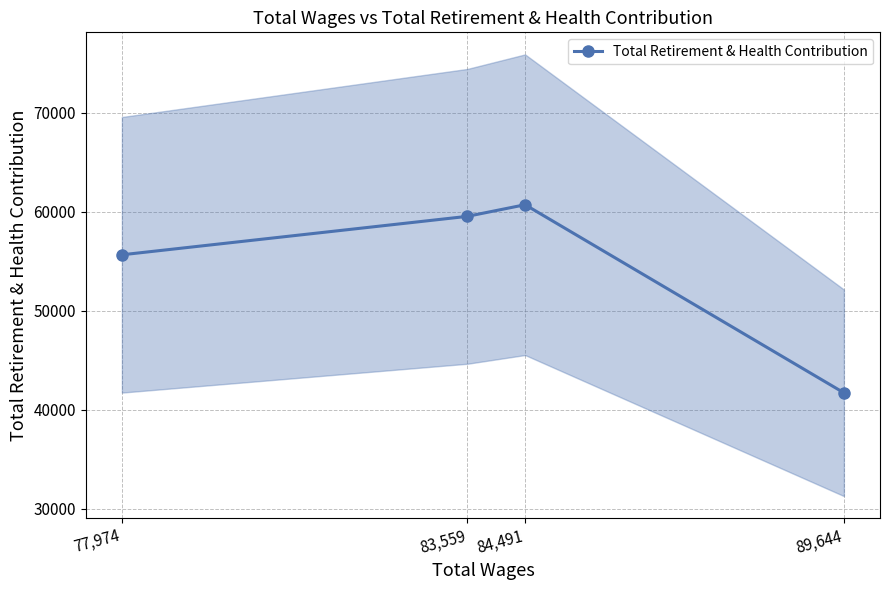

What is the sum of all values?

217693